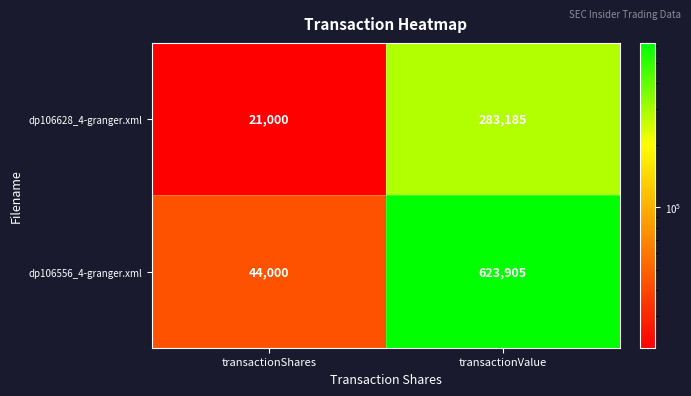

What is the sum of all dp106628_4-granger.xml values?

304185